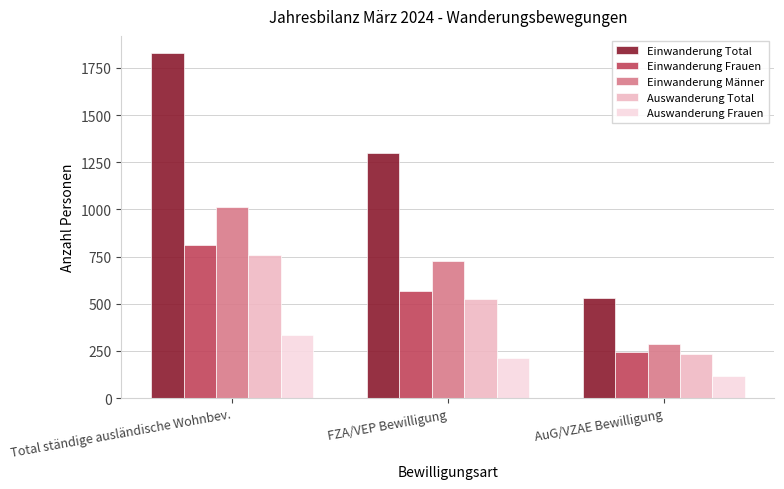

Which series has the widest spread of values?

Einwanderung Total